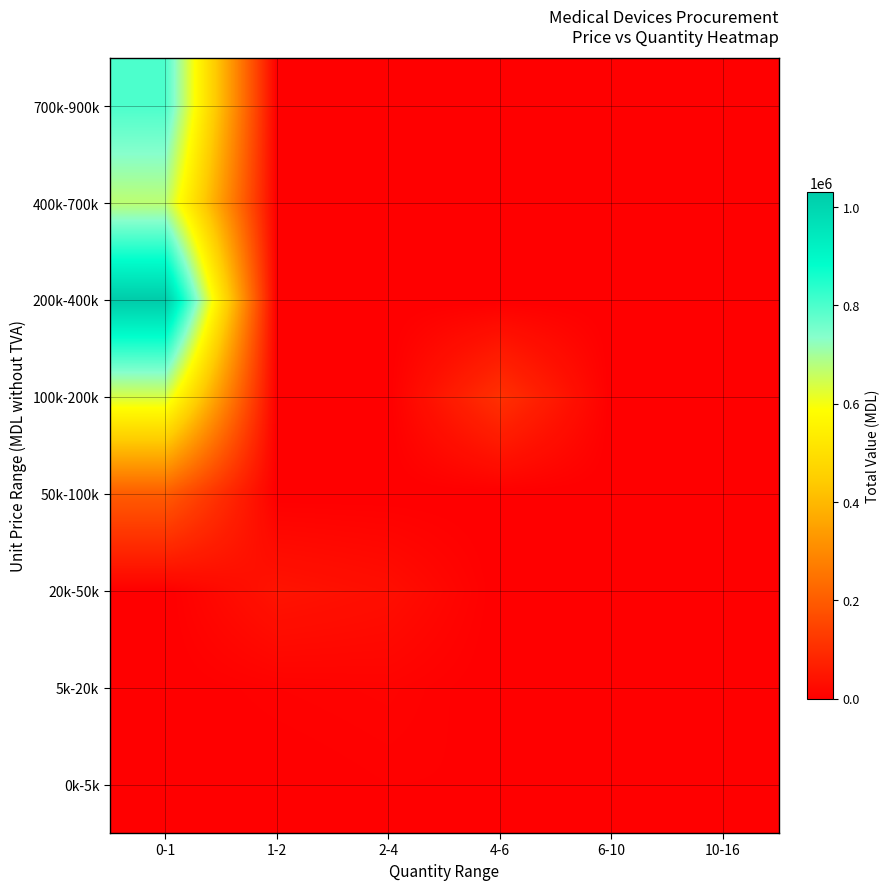

Count the number of data series in this chart.

8